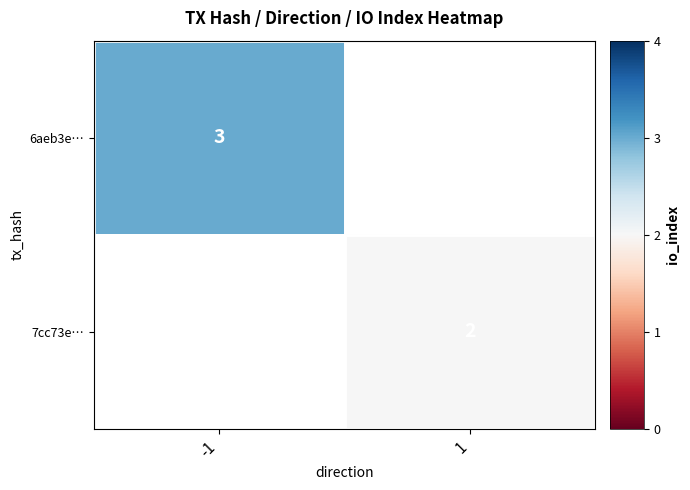

How many distinct data groups are displayed?

2